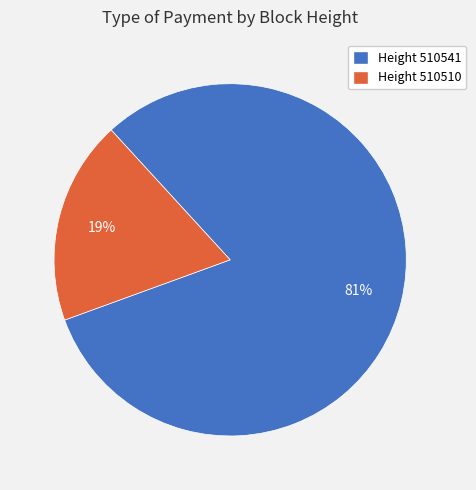

Is there a majority slice in this chart?

Yes